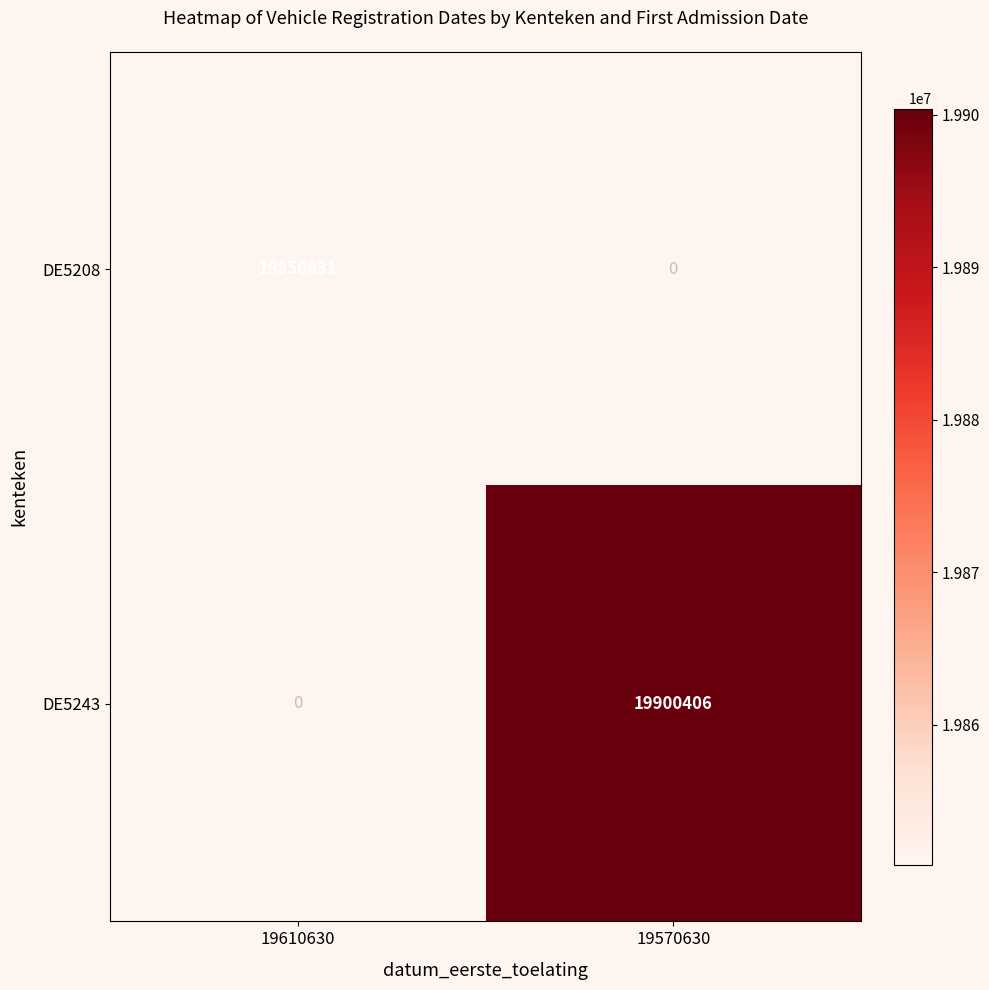

Which label corresponds to the largest value in the chart?

19570630